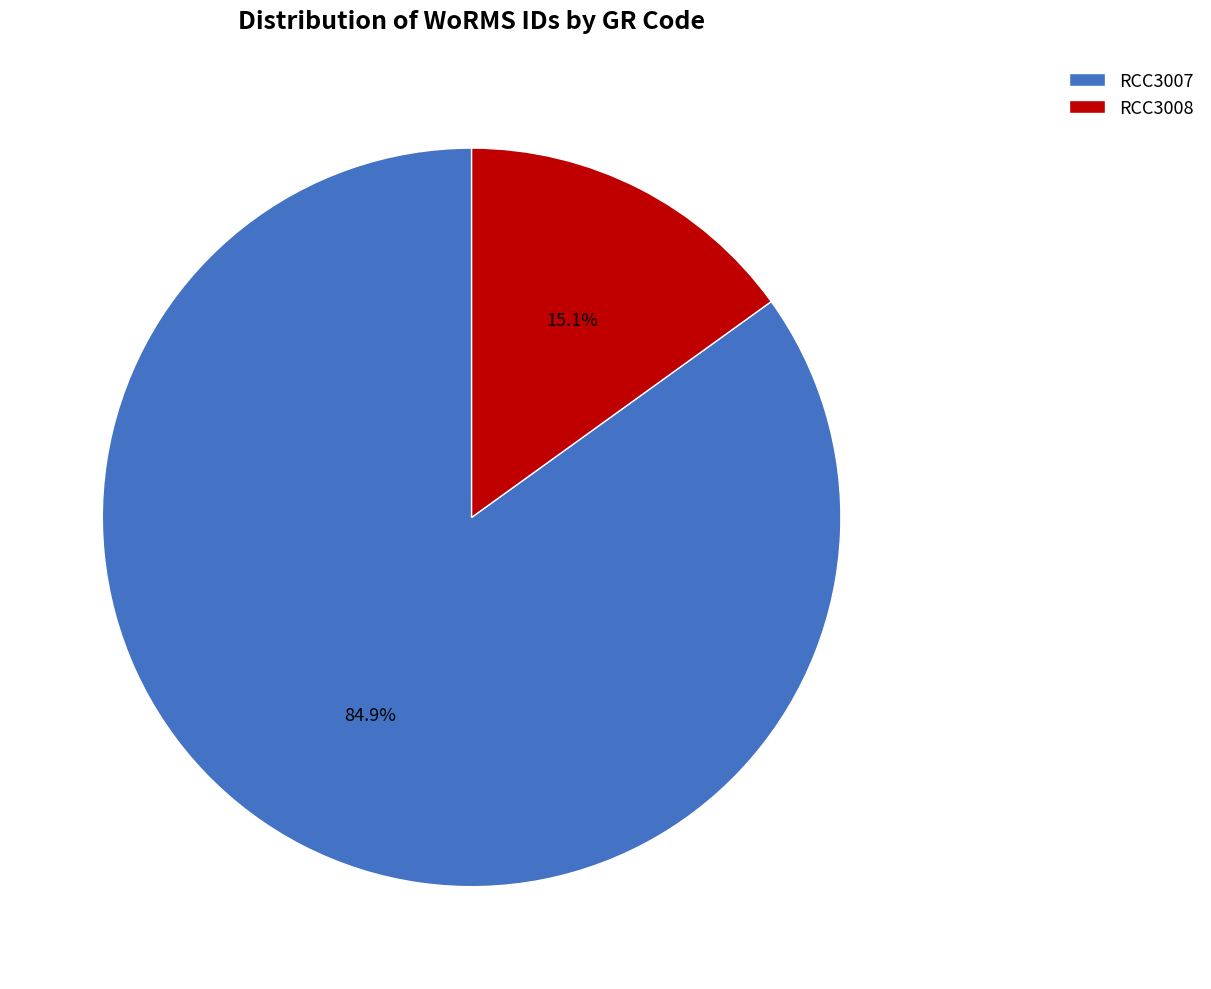

Is there any slice that represents more than half of the pie?

Yes